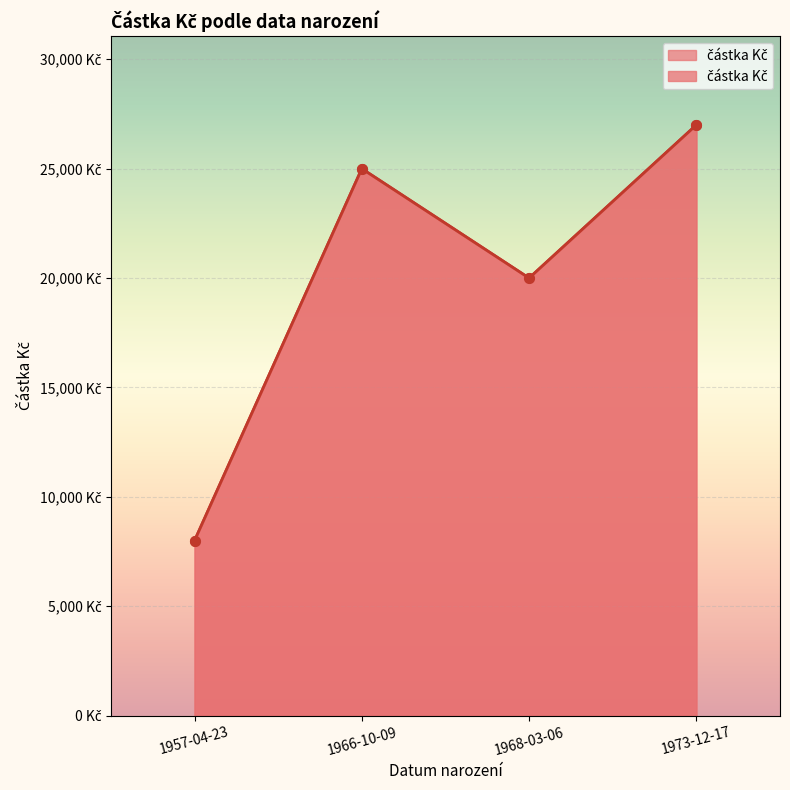

What is the change in value from 1966-10-09 to 1968-03-06?

-5000